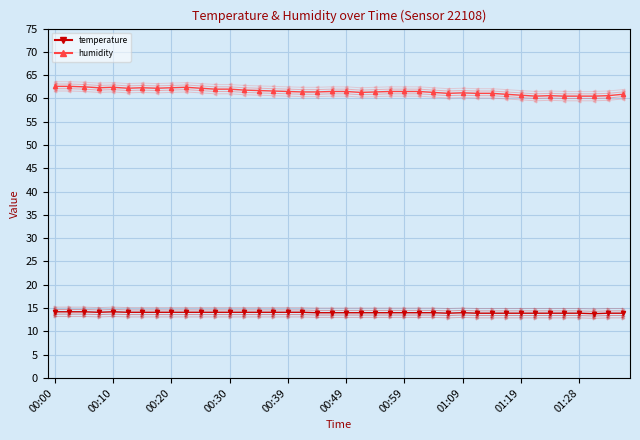

How many lines are shown in the chart?

10